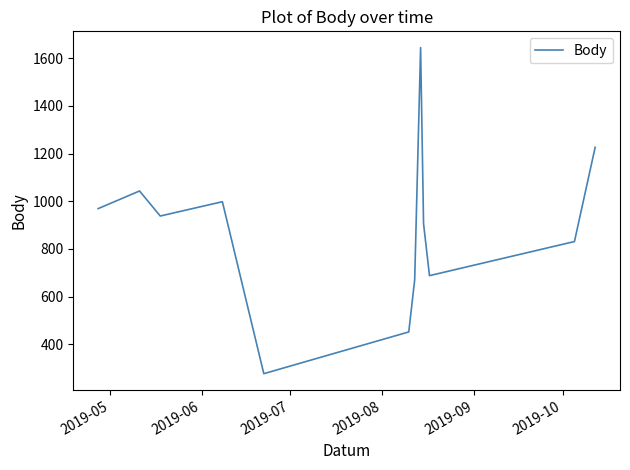

What is the difference between the maximum and minimum values?

1367